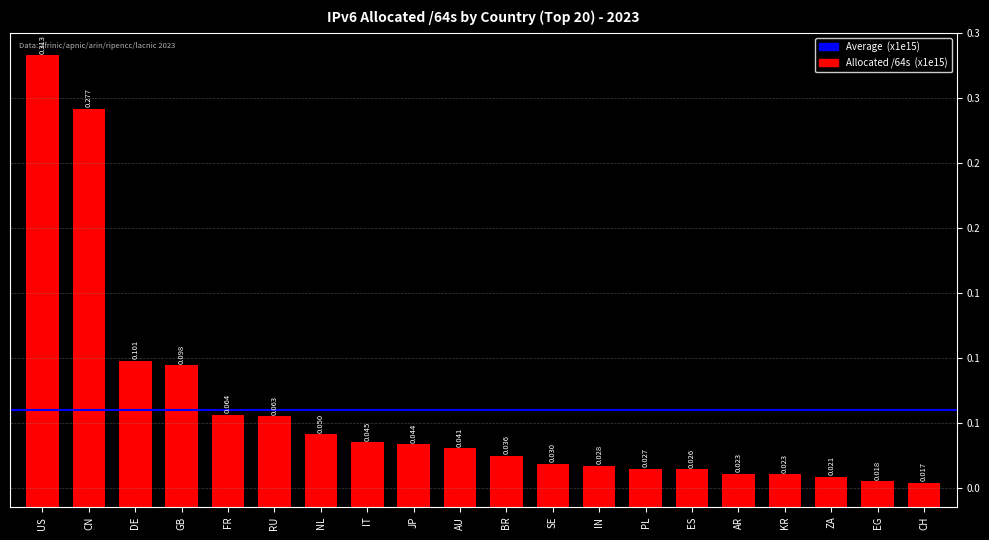

List the labels in order of value, largest first.

US, CN, DE, GB, FR, RU, NL, IT, JP, AU, BR, SE, IN, PL, ES, AR, KR, ZA, EG, CH